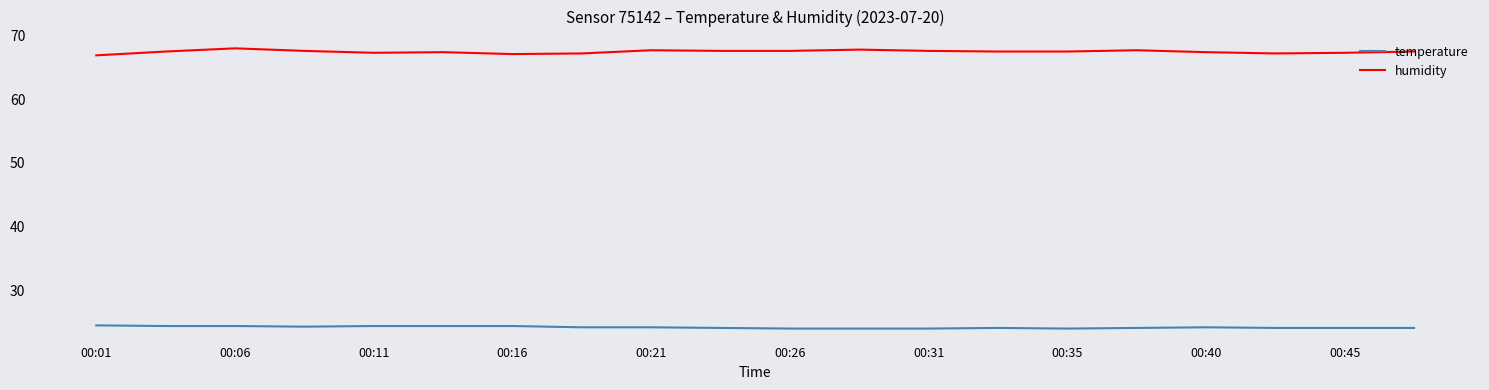

Rank the series by their maximum value, from highest to lowest.

humidity, temperature